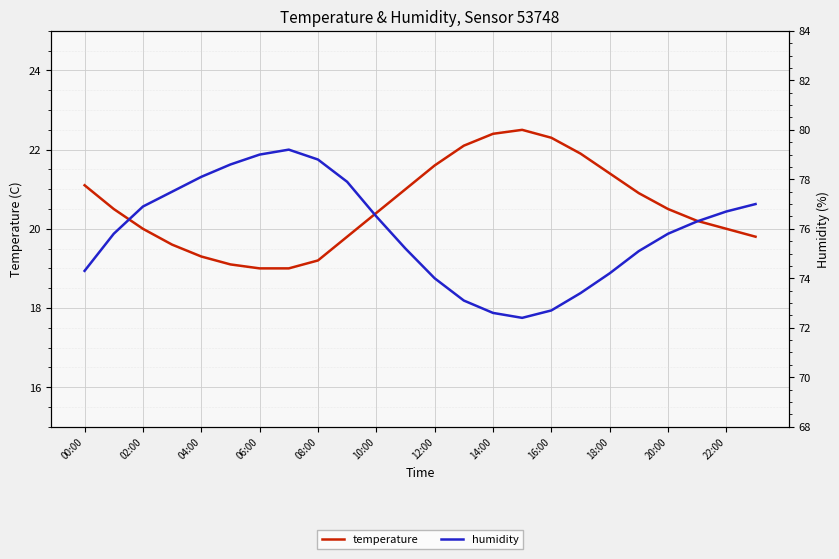

Reading left to right, list all the values displayed in this chart.

temperature: 21.1	20.5	20.0	19.6	19.3	19.1	19.0	19.0	19.2	19.8	20.4	21.0	21.6	22.1	22.4	22.5	22.3	21.9	21.4	20.9	20.5	20.2	20.0	19.8
humidity: 74.3	75.8	76.9	77.5	78.1	78.6	79.0	79.2	78.8	77.9	76.5	75.2	74.0	73.1	72.6	72.4	72.7	73.4	74.2	75.1	75.8	76.3	76.7	77.0